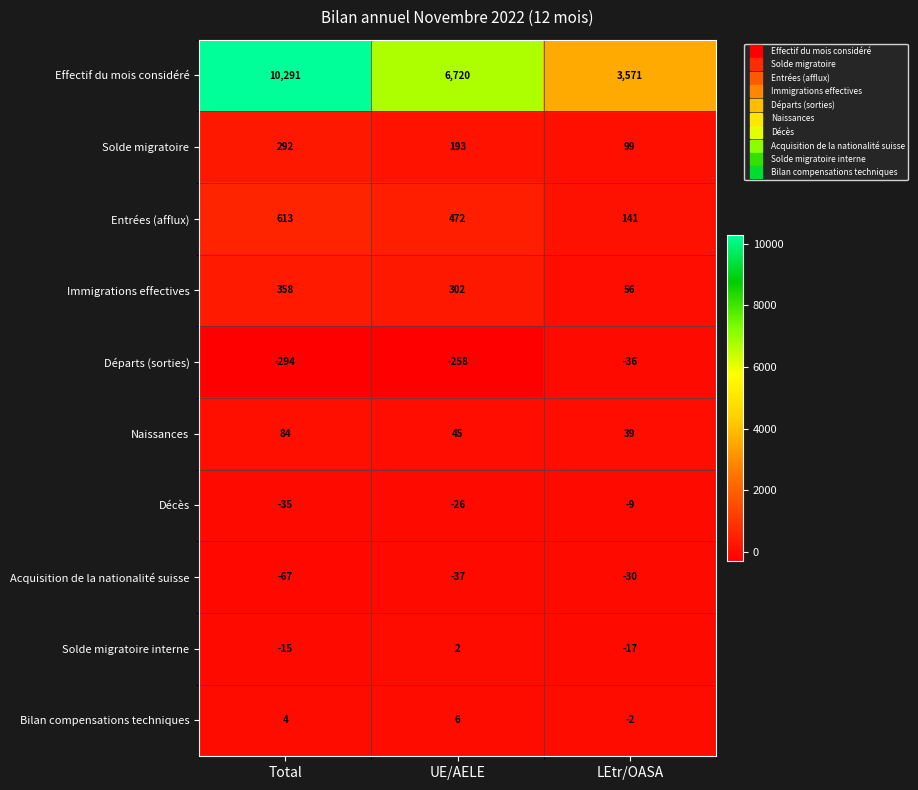

Count the number of categories in the chart.

3